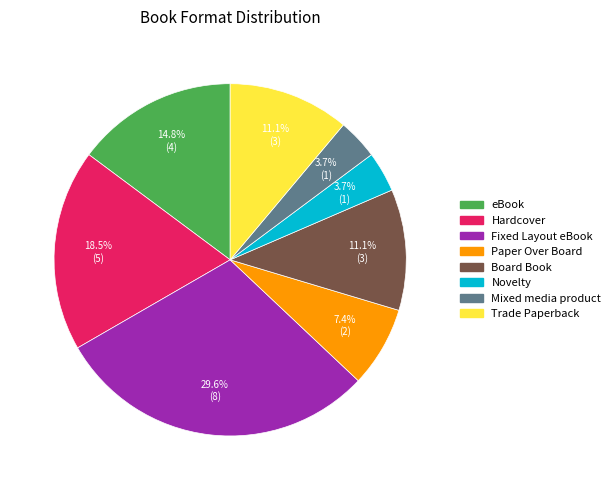

Which slice is the largest?

Fixed Layout eBook